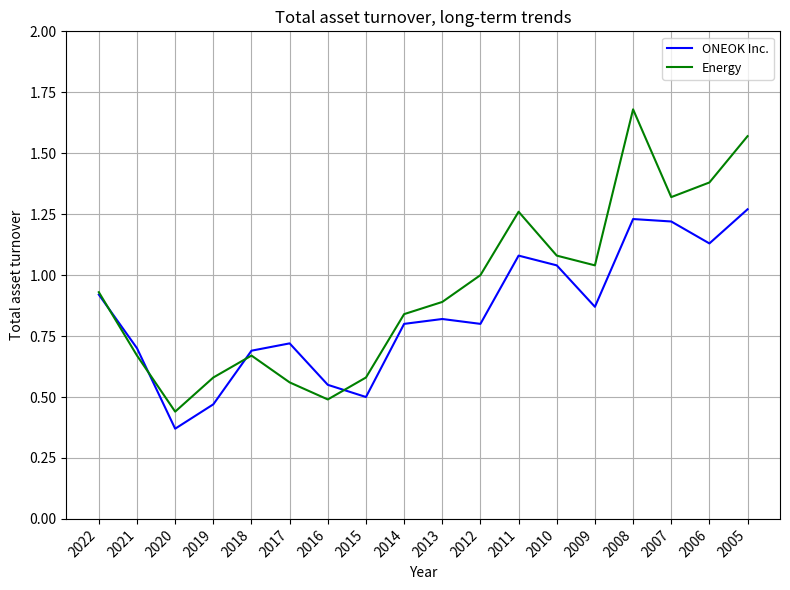

Is it true that ONEOK Inc. equals 2.2 at 2005?

False